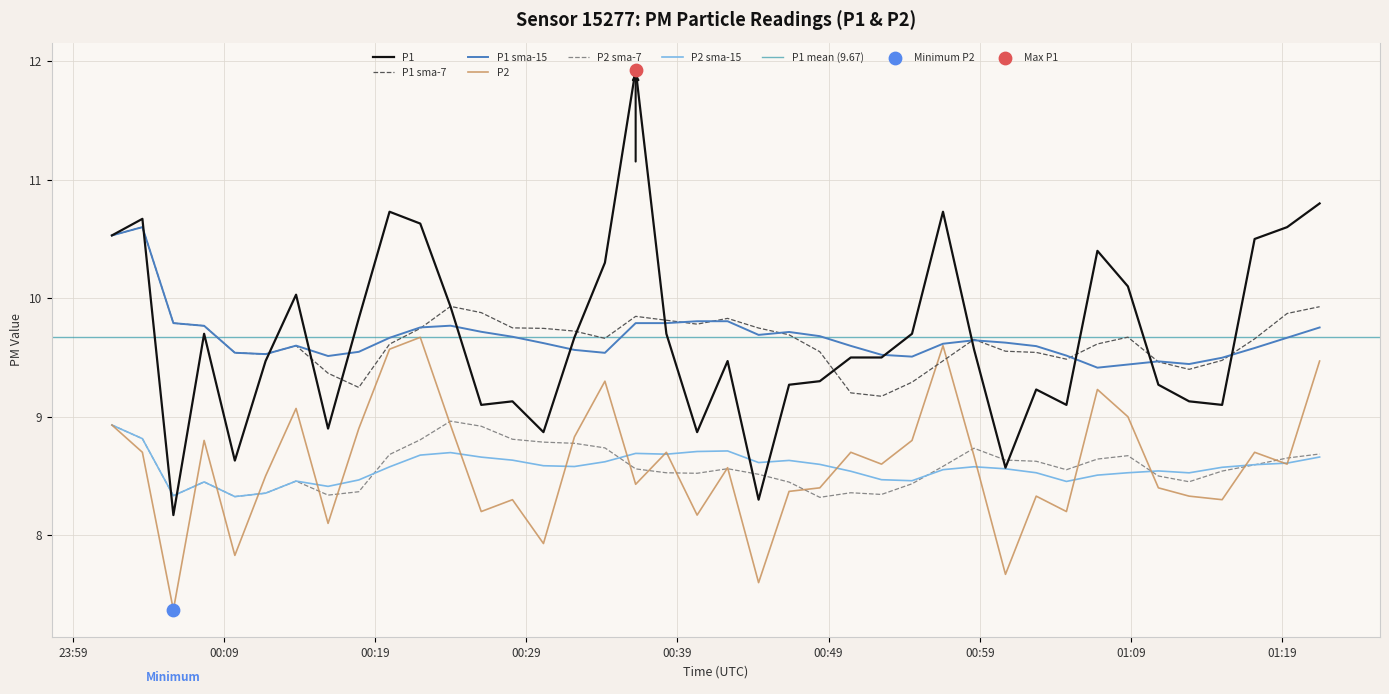

Which series has the largest total across all categories?

P1